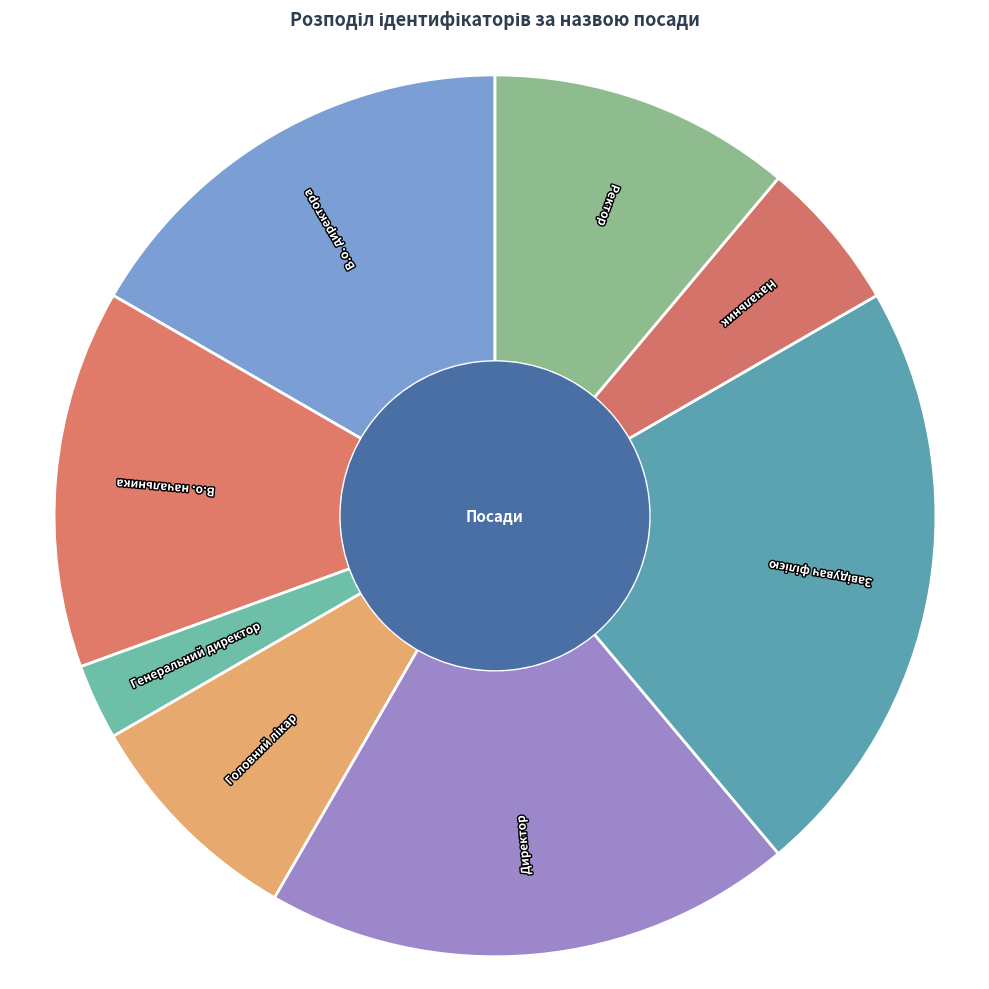

Is it true that Директор is 14% of the pie?

False